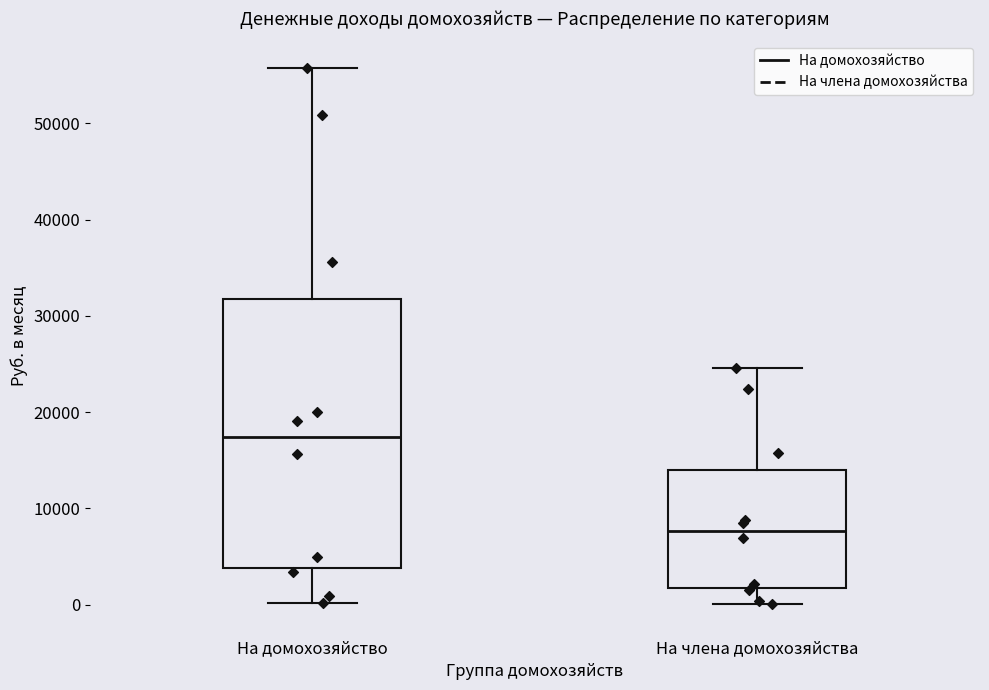

Reading left to right, transcribe this box plot: for each box, give where its median line is, the range the box spans, and where its two whiskers end, as read against the y-axis. The values are not printed on the chart, so give them approximately, as read against the axis.

На домохозяйство: median 17000, box 4000 to 32000, whiskers 0 to 56000
На члена домохозяйства: median 8000, box 2000 to 14000, whiskers 0 to 25000